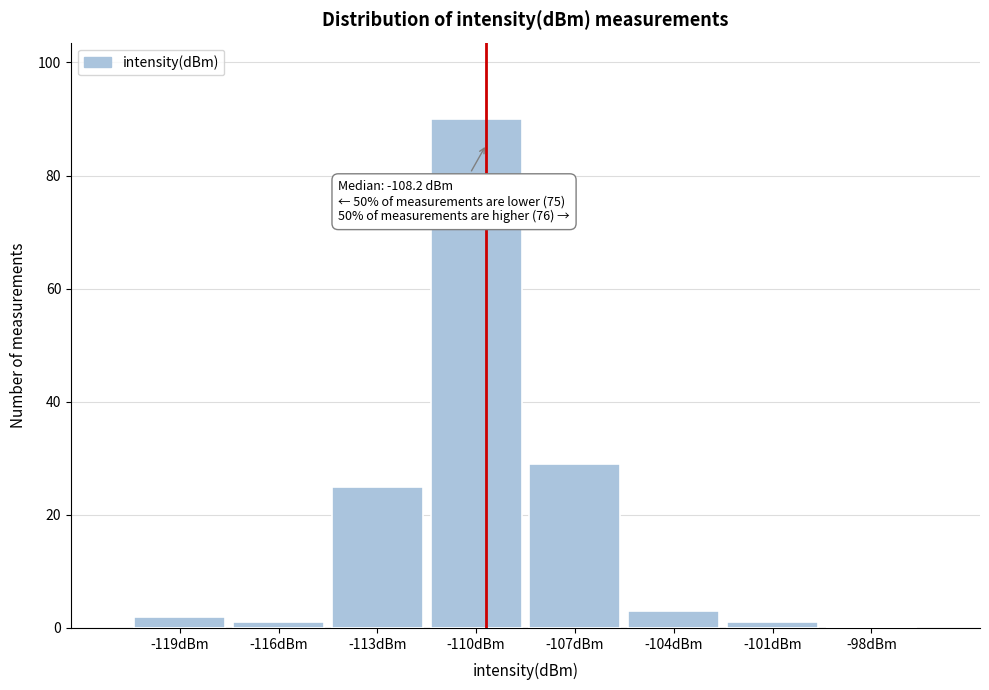

Reading left to right, list all the values displayed in this chart.

-119dBm=2	-116dBm=1	-113dBm=25	-110dBm=90	-107dBm=29	-104dBm=3	-101dBm=1	-98dBm=0